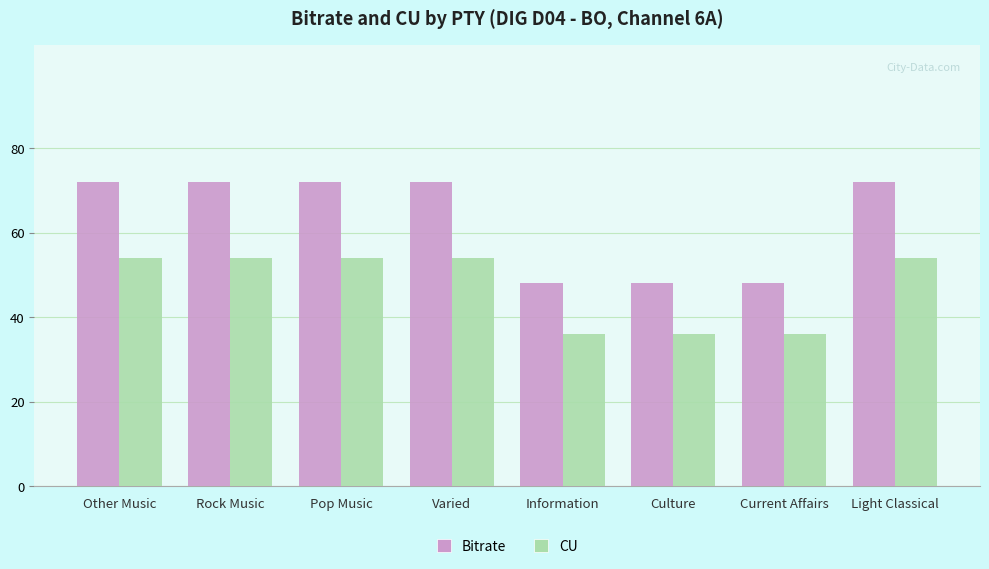

Rank the series by their maximum value, from lowest to highest.

CU, Bitrate